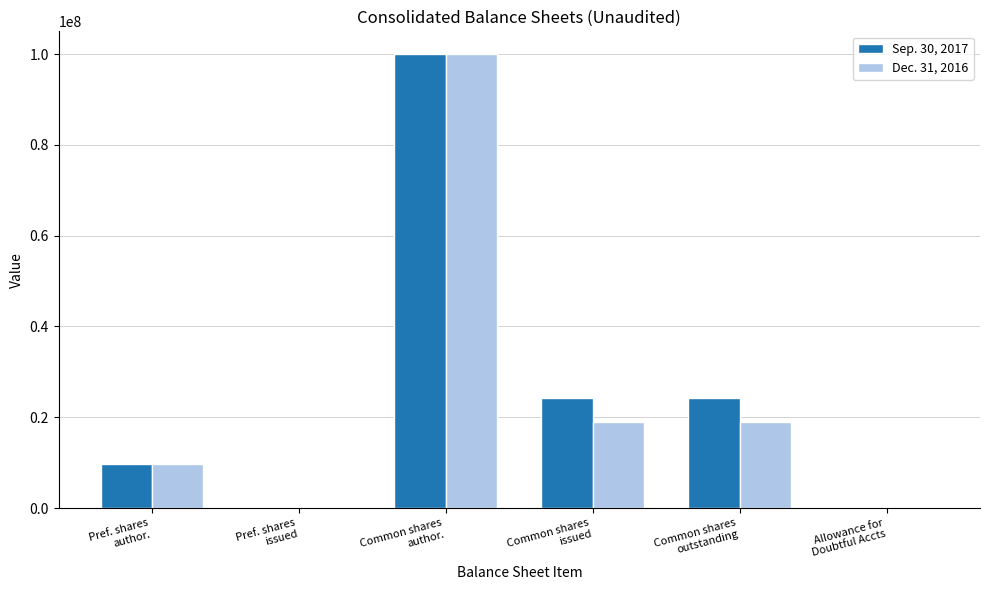

Is it true that Sep. 30, 2017 equals 0 at Pref. shares
issued?

True